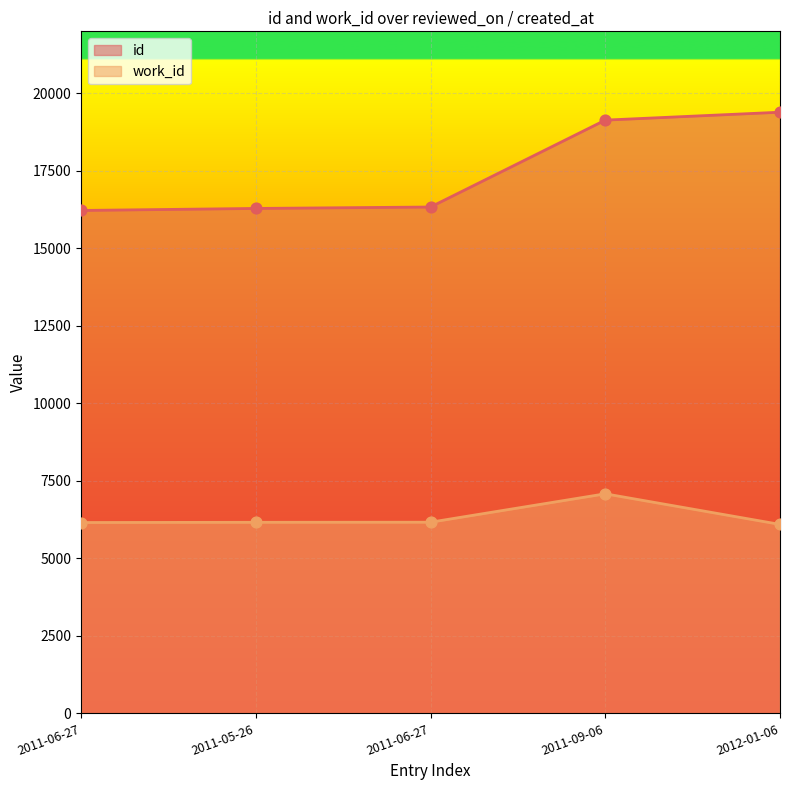

At which category is the sum across all series the highest?

2011-09-06